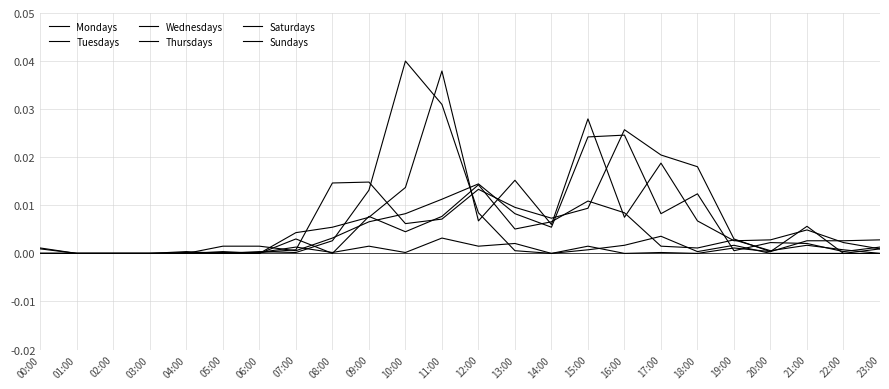

At 10:00, list the series in order from smallest to largest.

Sundays, Thursdays, Tuesdays, Wednesdays, Mondays, Saturdays